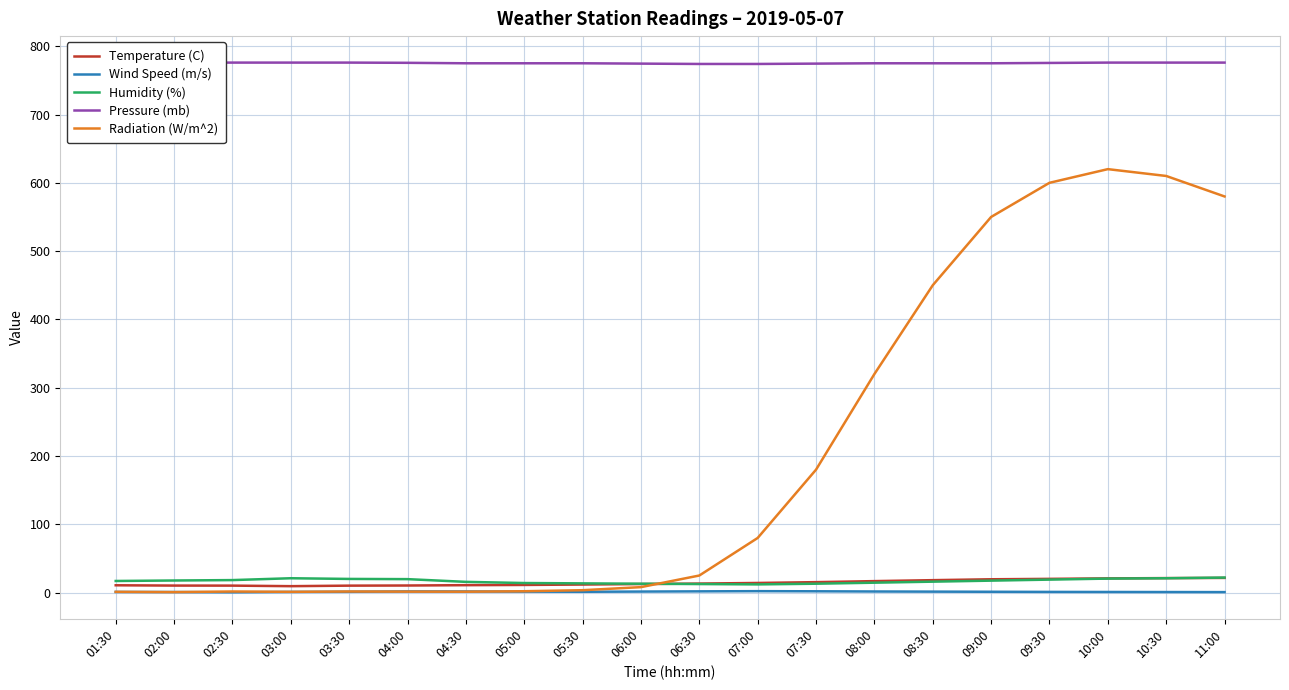

What is the value of the Wind Speed (m/s) point at the 6th from the left?

1.7